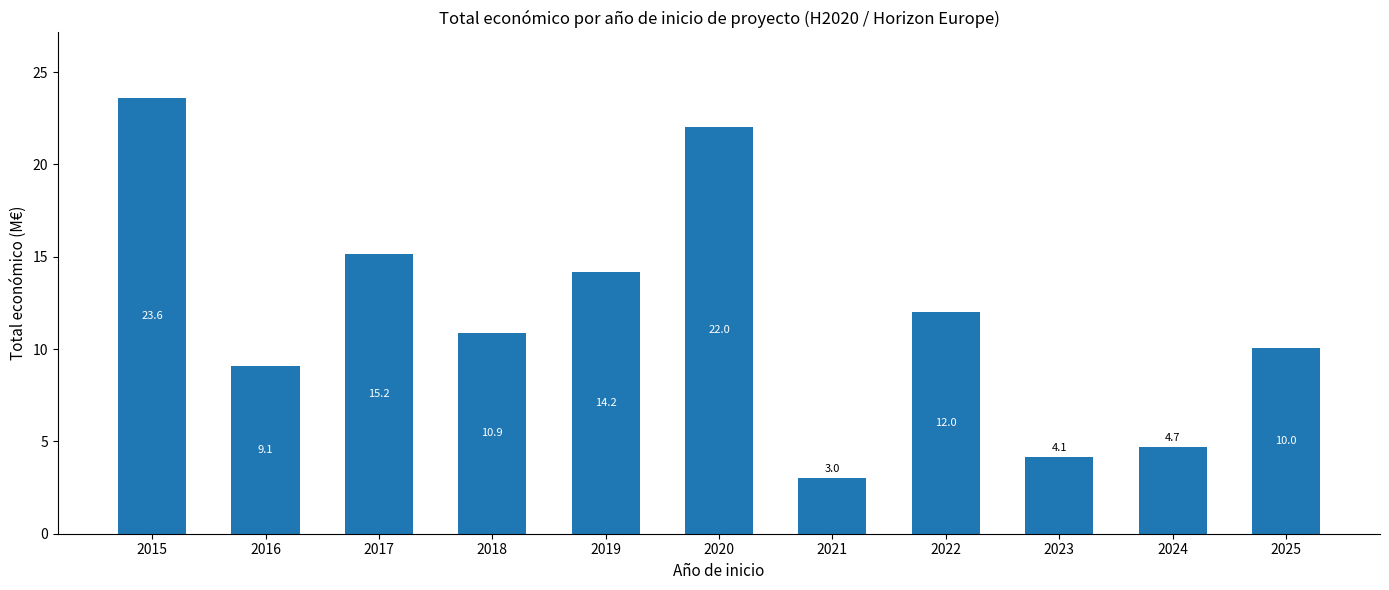

Between 2015 and 2023, which is larger?

2015